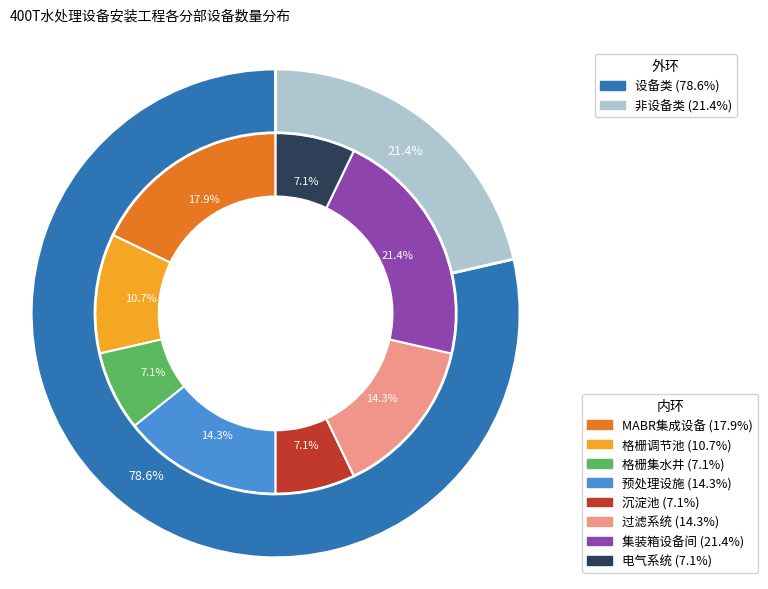

Rank the categories by value from highest to lowest.

集装箱设备间, MABR集成设备, 预处理设施, 过滤系统, 格栅调节池, 格栅集水井, 沉淀池, 电气系统